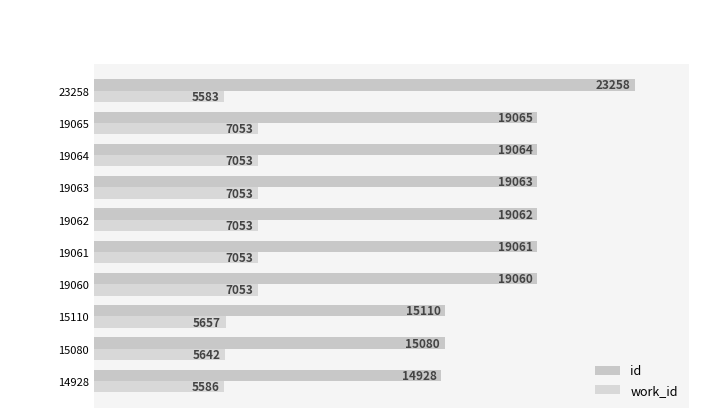

Reading left to right, what are all the values shown in this chart?

id: 14928	15080	15110	19060	19061	19062	19063	19064	19065	23258
work_id: 5586	5642	5657	7053	7053	7053	7053	7053	7053	5583